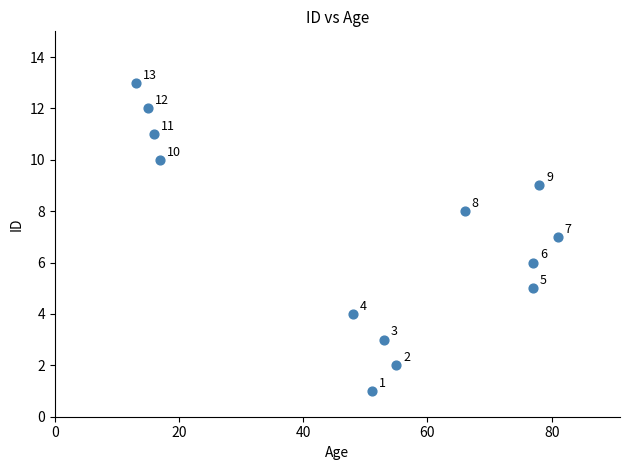

What is the range of Y values (max minus min)?

12